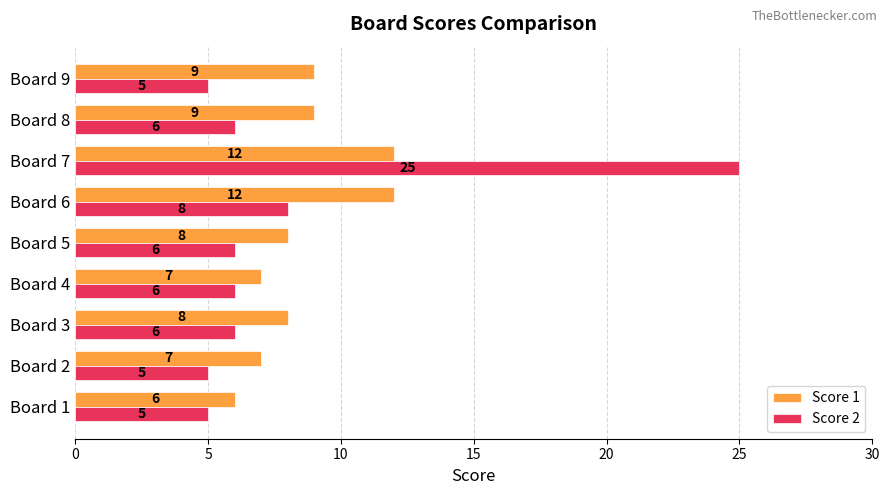

What is the difference between the maximum and minimum values in the Score 1 series?

6